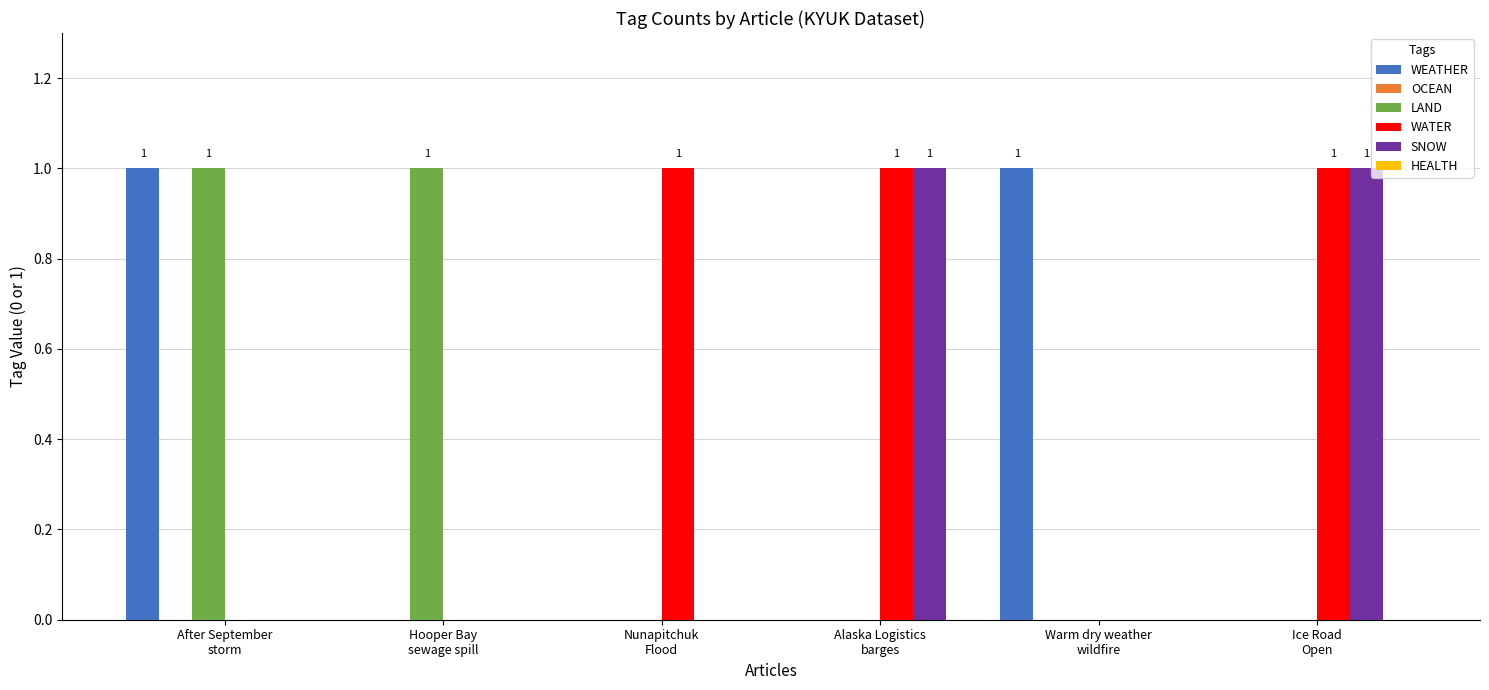

Which series has the largest total across all categories?

WATER